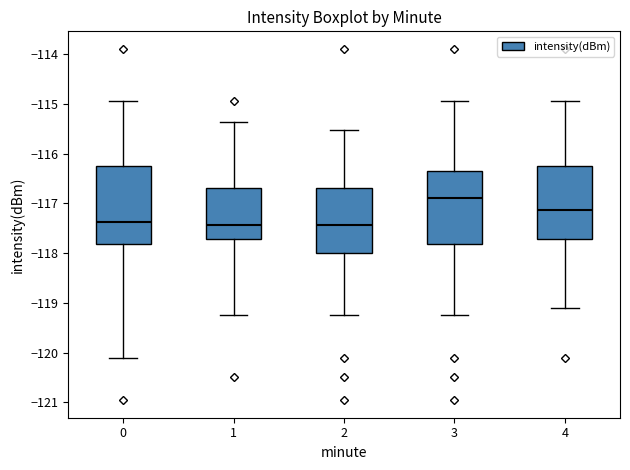

Reading left to right, transcribe this box plot: for each box, give where its median line is, the range the box spans, and where its two whiskers end, as read against the y-axis. The values are not printed on the chart, so give them approximately, as read against the axis.

0: median -117.4, box -117.8 to -116.3, whiskers -120.1 to -114.9
1: median -117.4, box -117.7 to -116.7, whiskers -119.2 to -115.4
2: median -117.4, box -118.0 to -116.7, whiskers -119.2 to -115.5
3: median -116.9, box -117.8 to -116.3, whiskers -119.2 to -114.9
4: median -117.1, box -117.7 to -116.3, whiskers -119.1 to -114.9